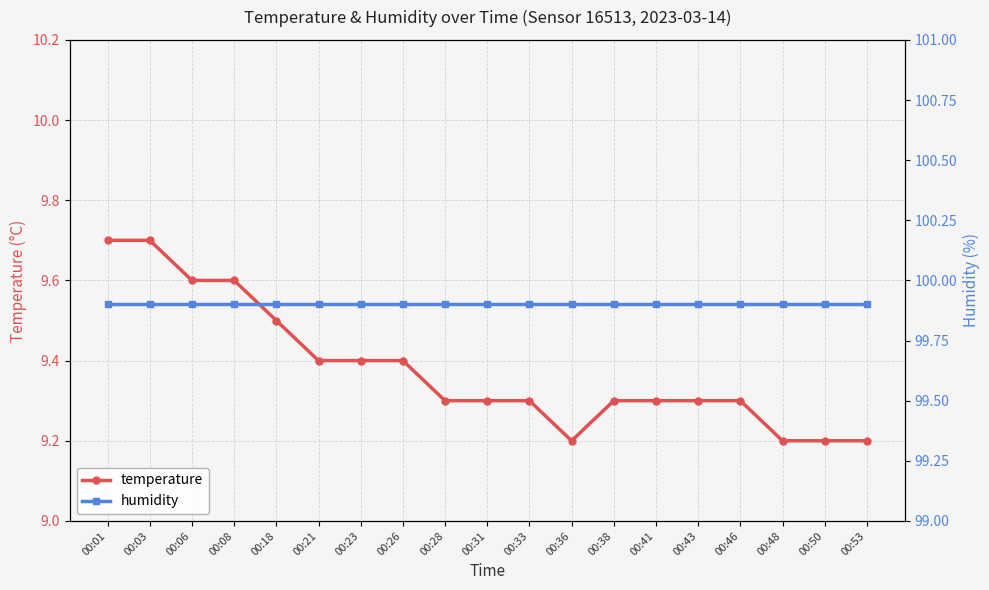

Where is the first local minimum for temperature?

00:36